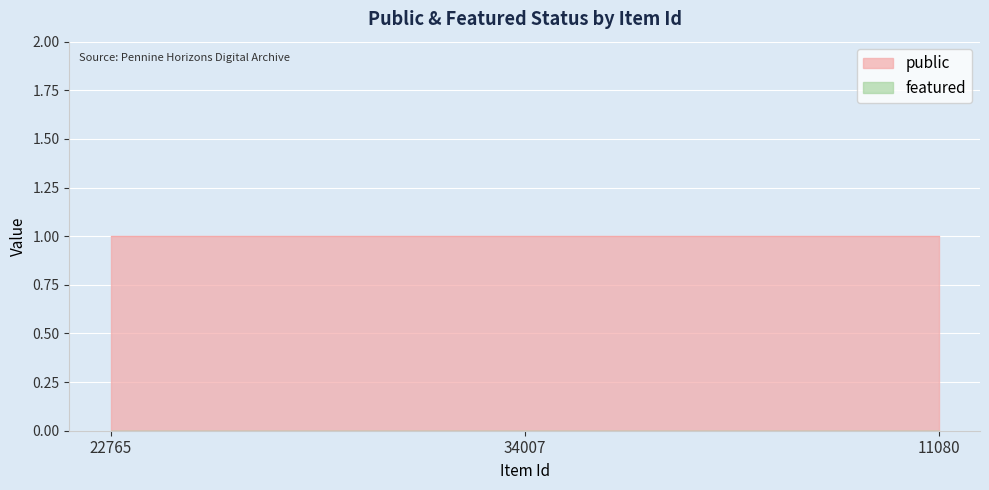

Reading right to left, transcribe all the data shown in this chart.

public: 1	1	1
featured: 0	0	0